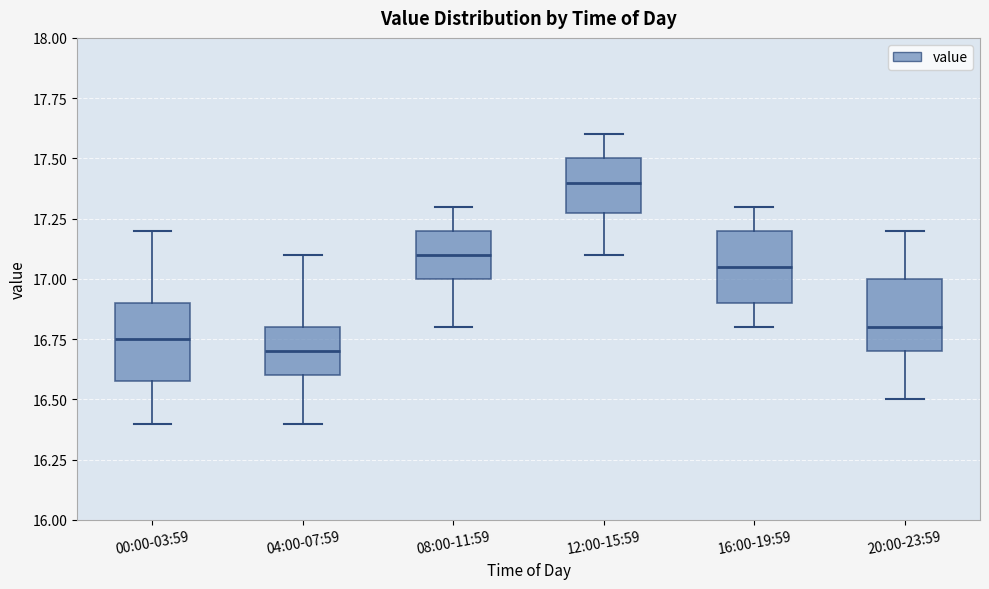

Reading left to right, read every box against the y-axis: the position of its median line, the range the box covers, and the ends of its whiskers. The values are not printed on the chart, so give them approximately, as read against the axis.

00:00-03:59: median 16.75, box 16.60 to 16.90, whiskers 16.40 to 17.20
04:00-07:59: median 16.70, box 16.60 to 16.80, whiskers 16.40 to 17.10
08:00-11:59: median 17.10, box 17.00 to 17.20, whiskers 16.80 to 17.30
12:00-15:59: median 17.40, box 17.30 to 17.50, whiskers 17.10 to 17.60
16:00-19:59: median 17.05, box 16.90 to 17.20, whiskers 16.80 to 17.30
20:00-23:59: median 16.80, box 16.70 to 17.00, whiskers 16.50 to 17.20